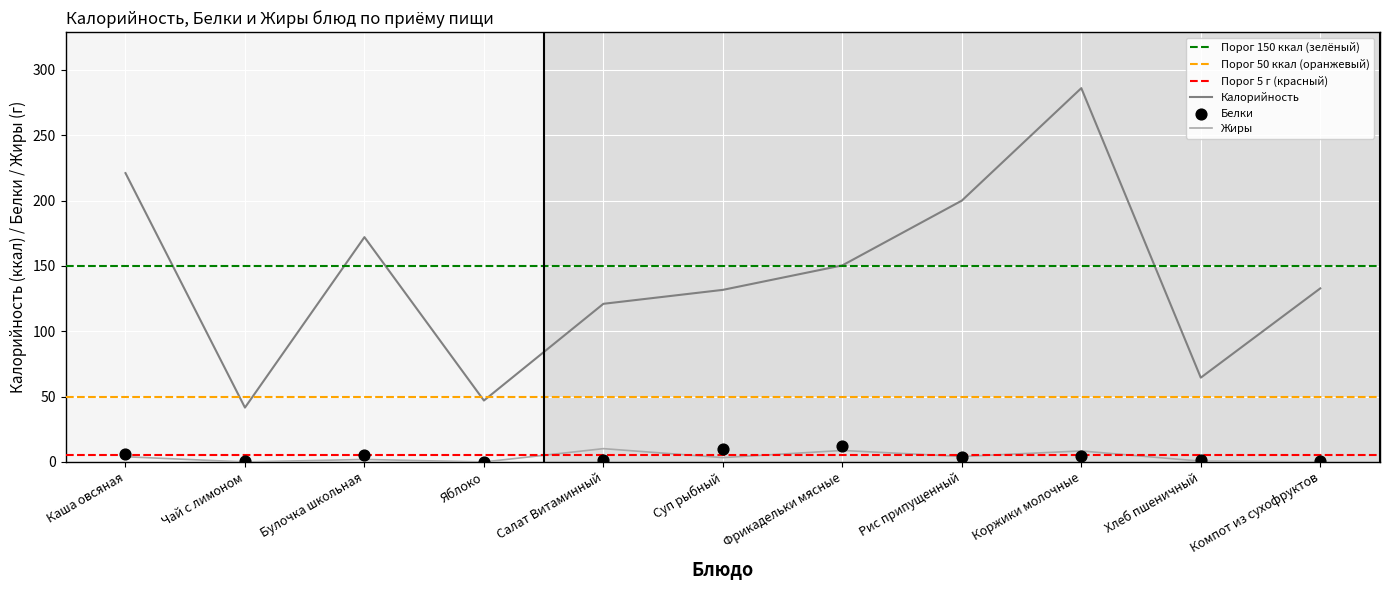

Which series contains the highest Y value?

Калорийность